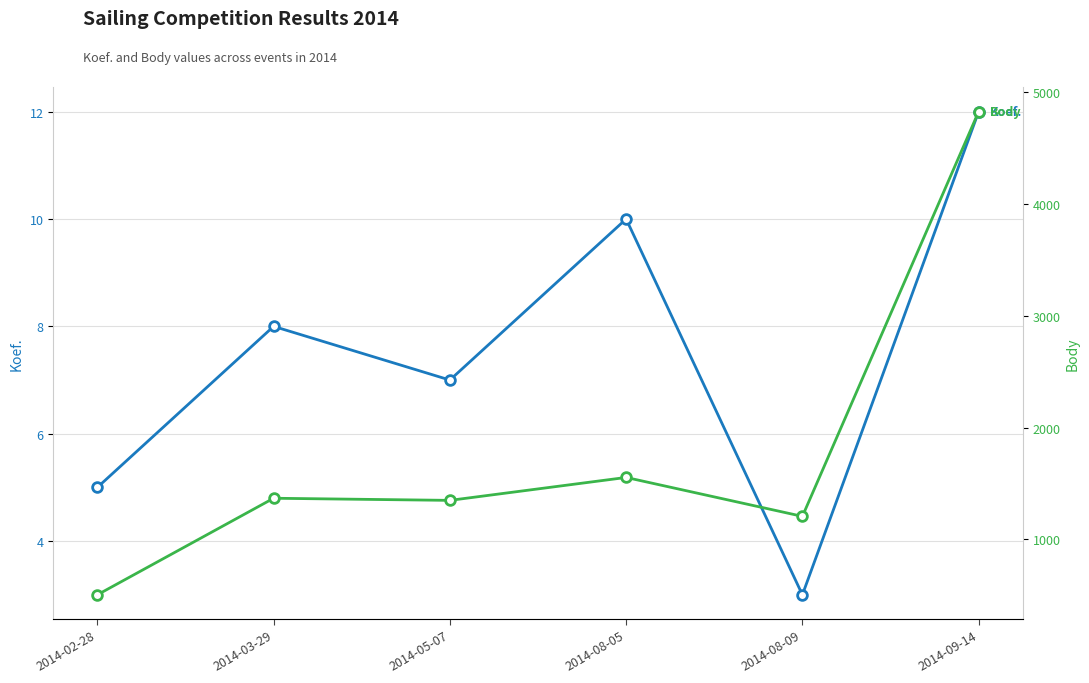

True or false: Koef. has a value of 12 at 2014-05-07.

False